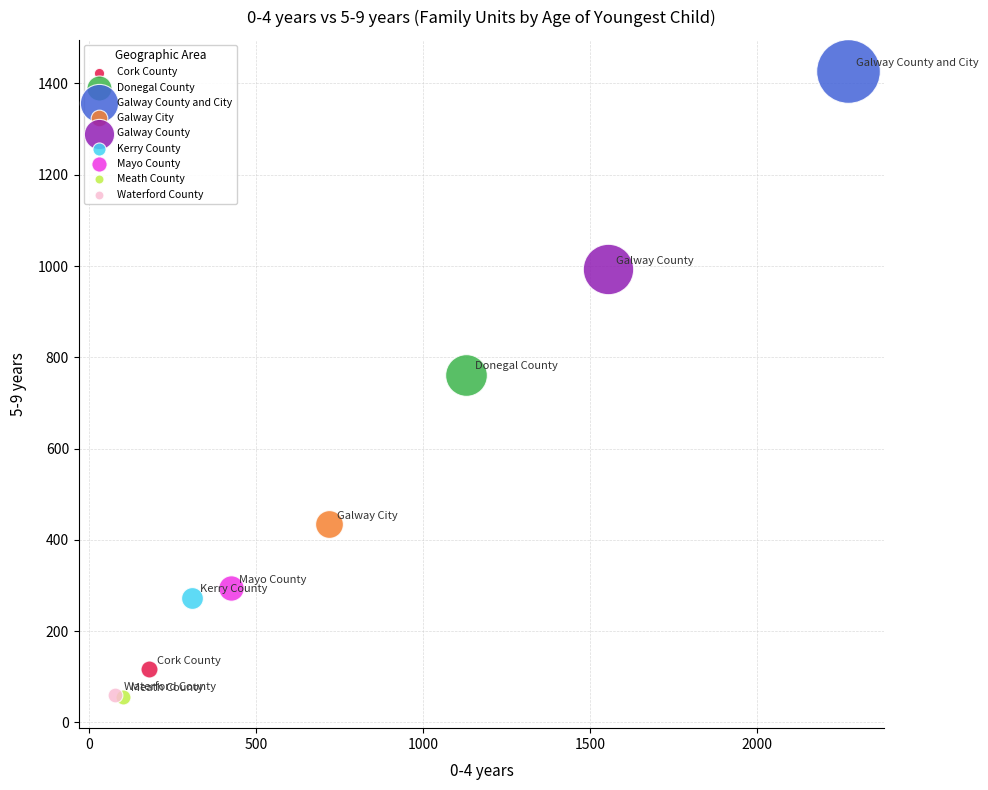

What are all the series names shown in the legend?

Cork County, Donegal County, Galway County and City, Galway City, Galway County, Kerry County, Mayo County, Meath County, Waterford County